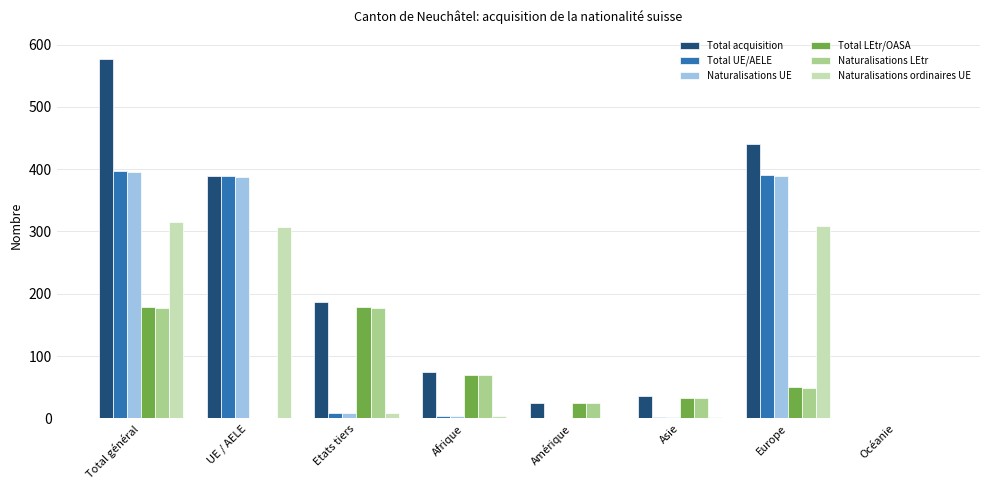

What is the sum of all Total acquisition values?

1728